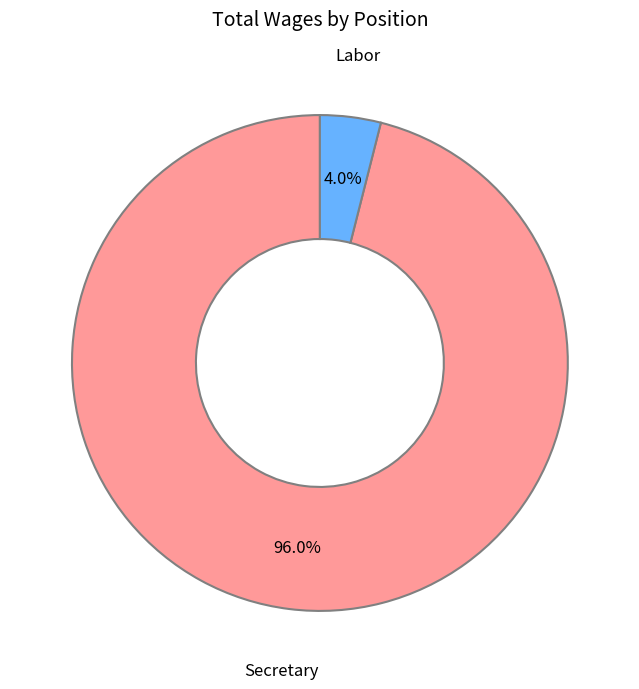

Count the number of slices in the pie.

2